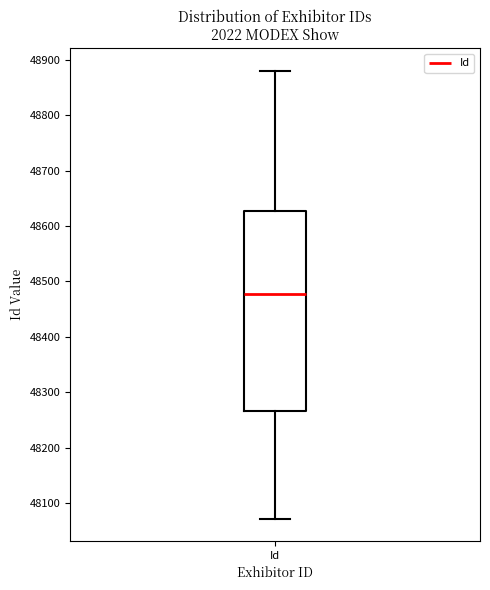

Transcribe this box plot: give where the median line is, the range the box spans, and where the two whiskers end, as read against the y-axis. The values are not printed on the chart, so give them approximately, as read against the axis.

median 48480, box 48270 to 48630, whiskers 48070 to 48880